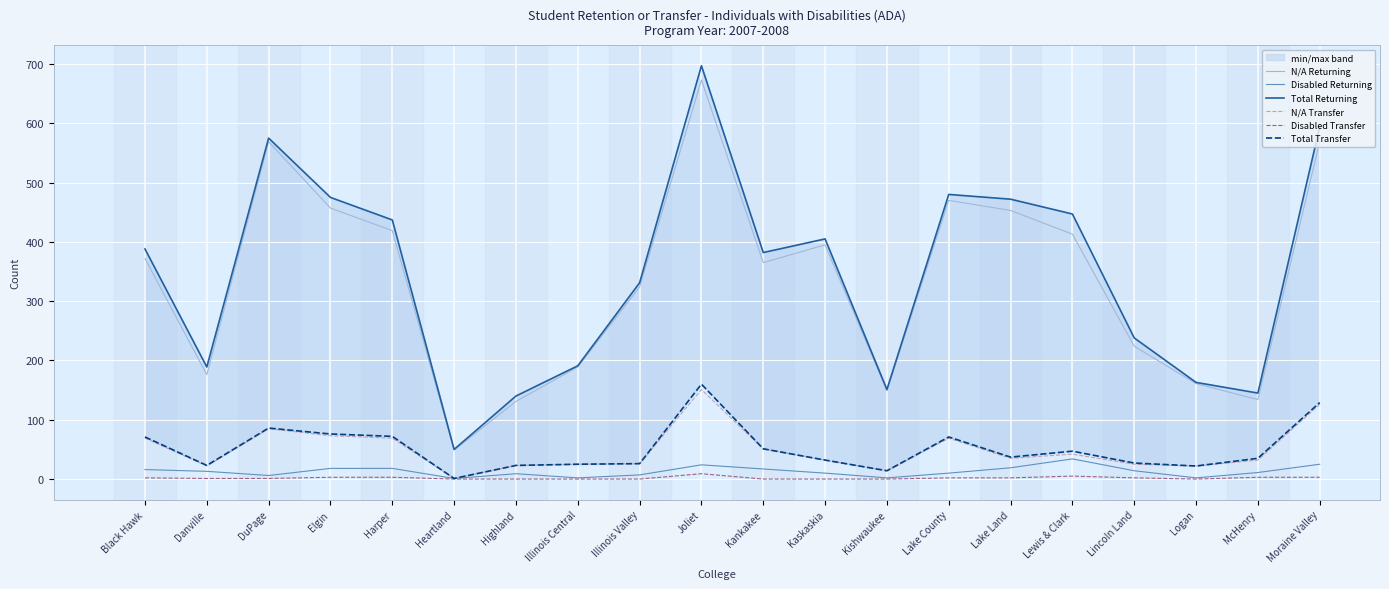

True or false: Disabled Returning and N/A Transfer cross at least once.

False